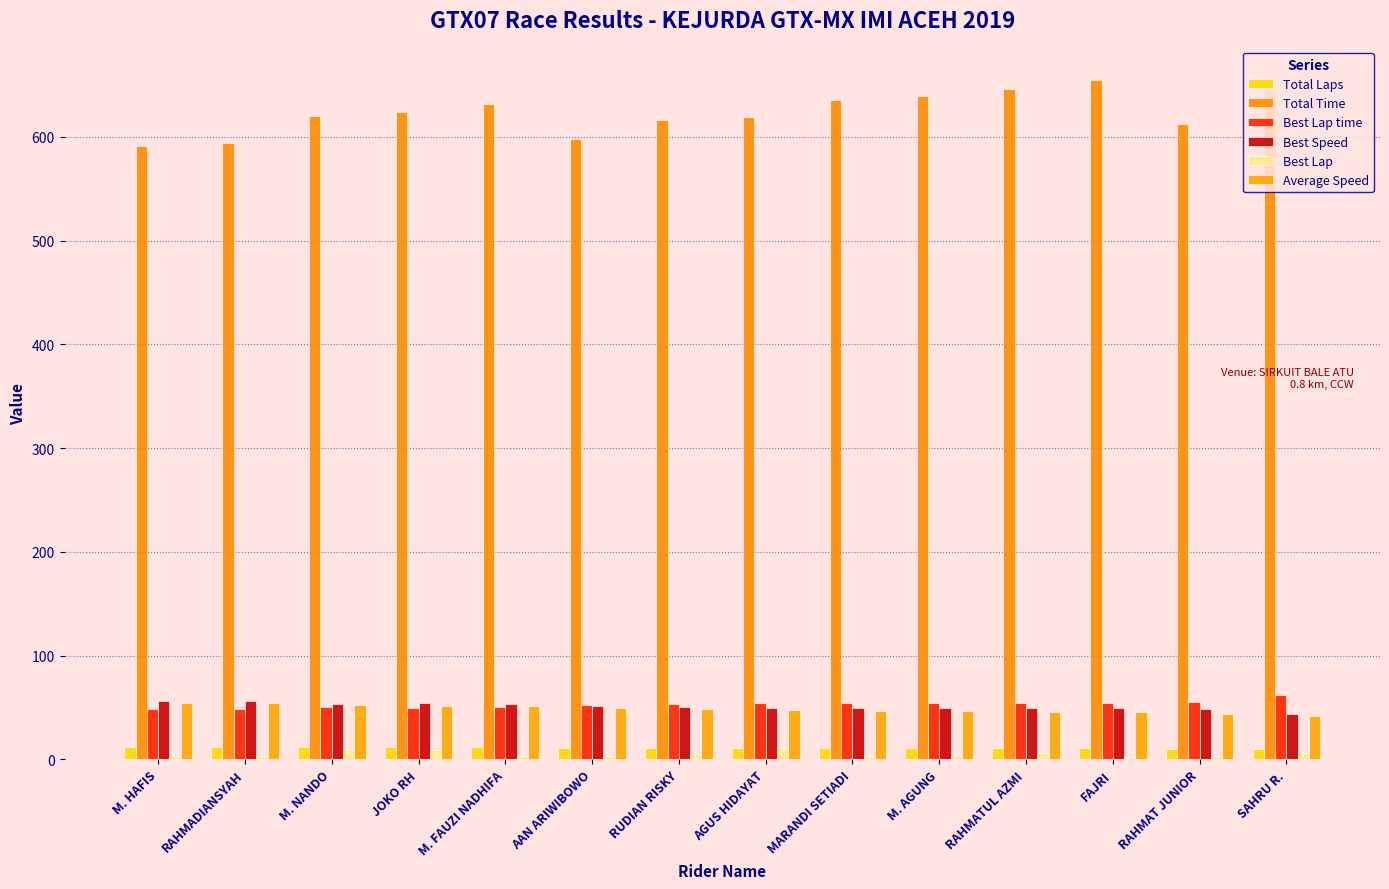

What is the spread (max minus min) of values at M. FAUZI NADHIFA?

628.5